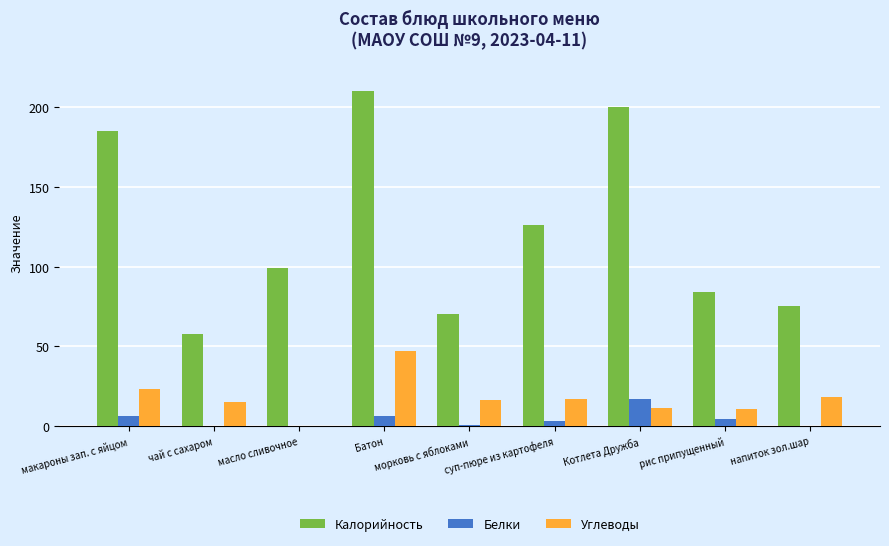

What is the maximum value for Калорийность?

210.0